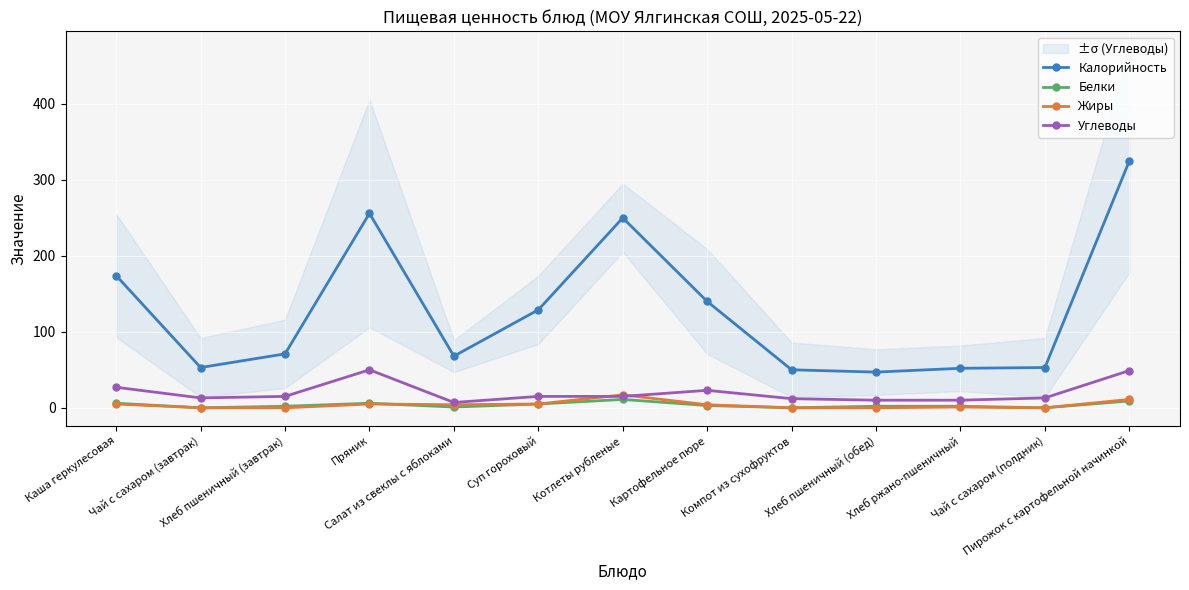

True or false: Углеводы has a value of 80 at Пряник.

False